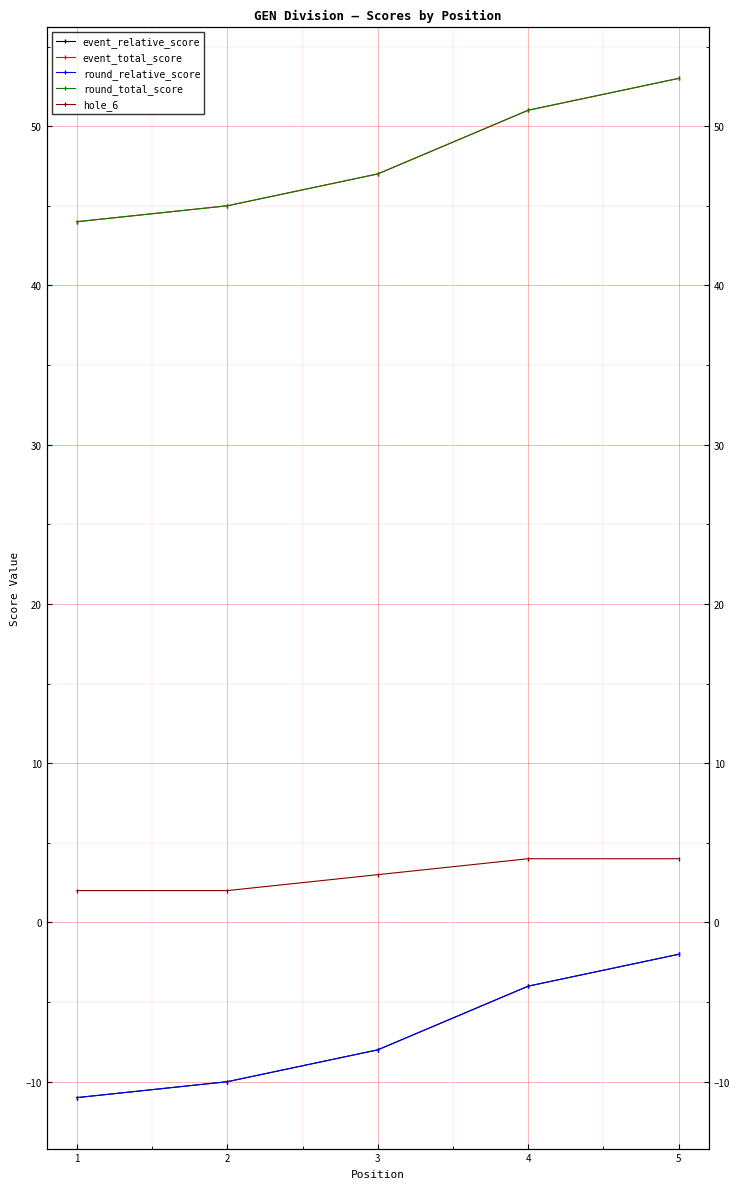

What are all the series names shown in the legend?

event_relative_score, event_total_score, round_relative_score, round_total_score, hole_6